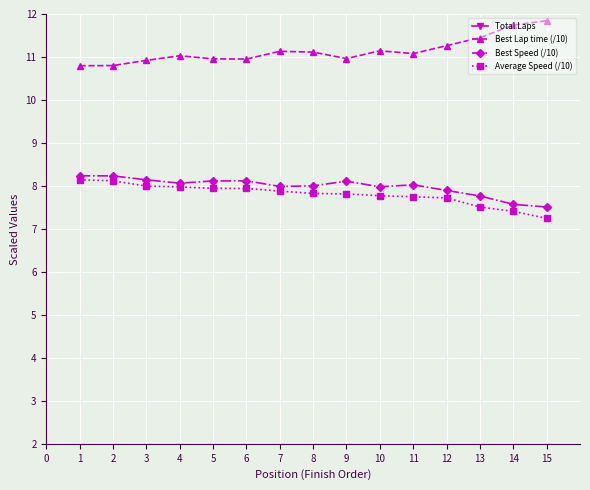

The Average Speed (/10) series shows 5.1 at 2. True or false?

False